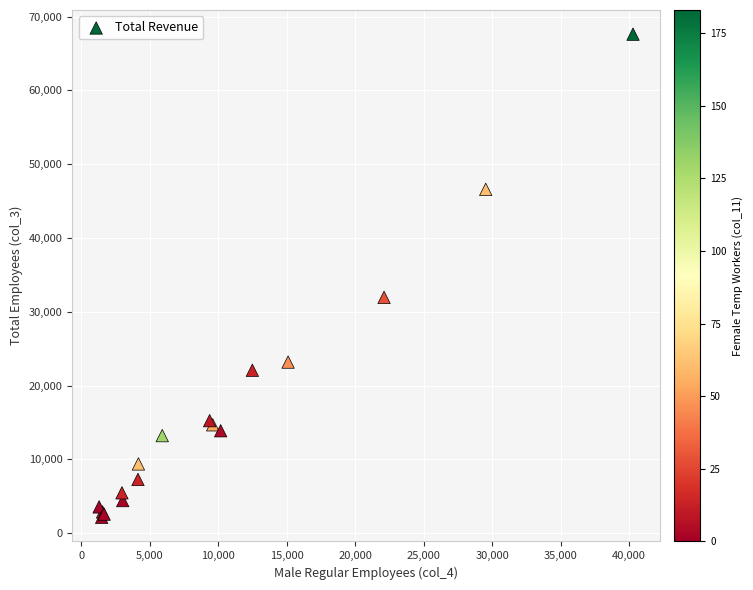

What Y value in the scatter plot is closest to 34885?

31951